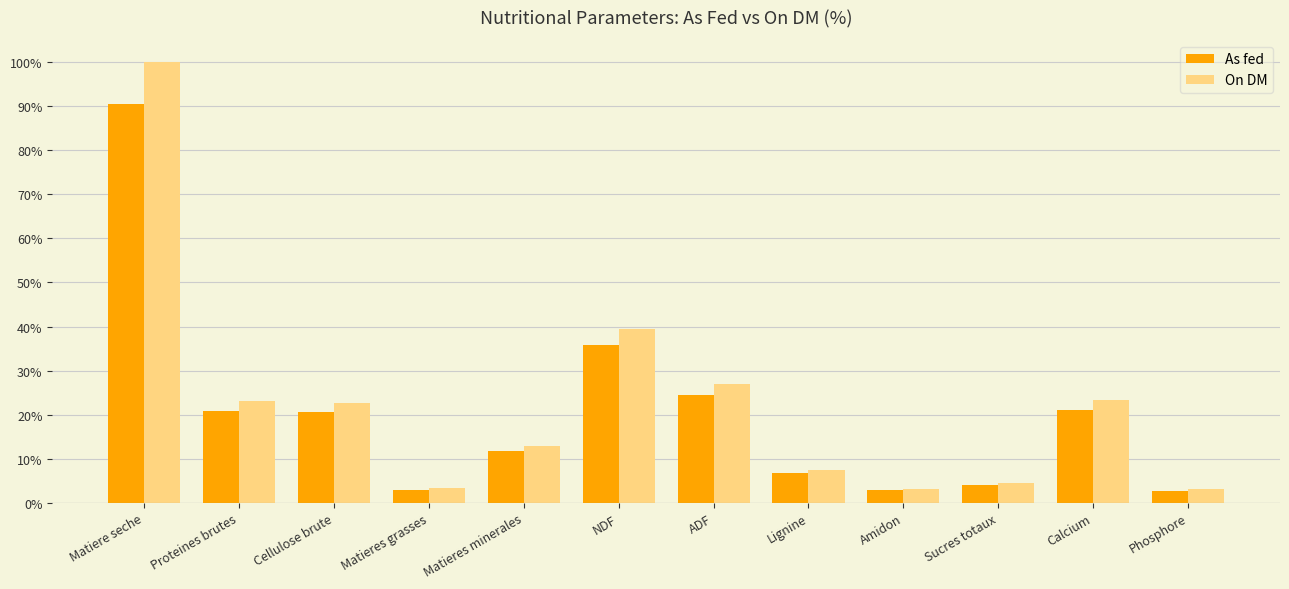

How many values in the On DM series exceed 22?

6